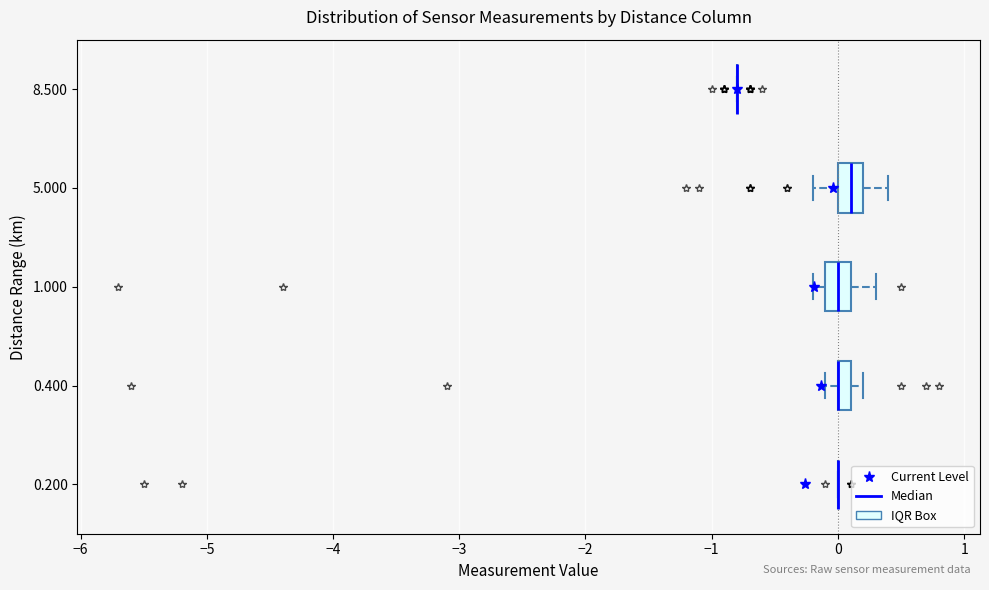

Where is the left edge of the box at y = 0.400 on the x-axis? The values are not printed on the chart, so give them approximately, as read against the axis.

0.0